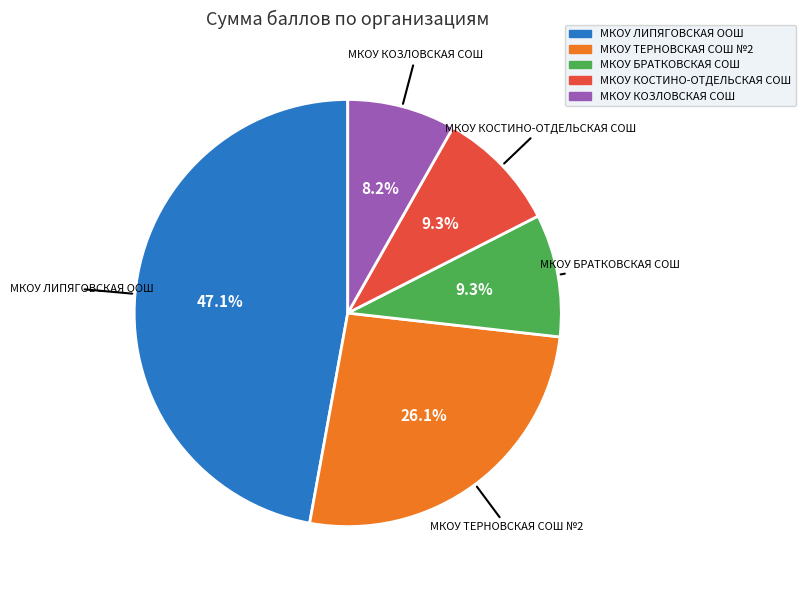

Between МКОУ КОЗЛОВСКАЯ СОШ and МКОУ КОСТИНО-ОТДЕЛЬСКАЯ СОШ, which is larger?

МКОУ КОСТИНО-ОТДЕЛЬСКАЯ СОШ